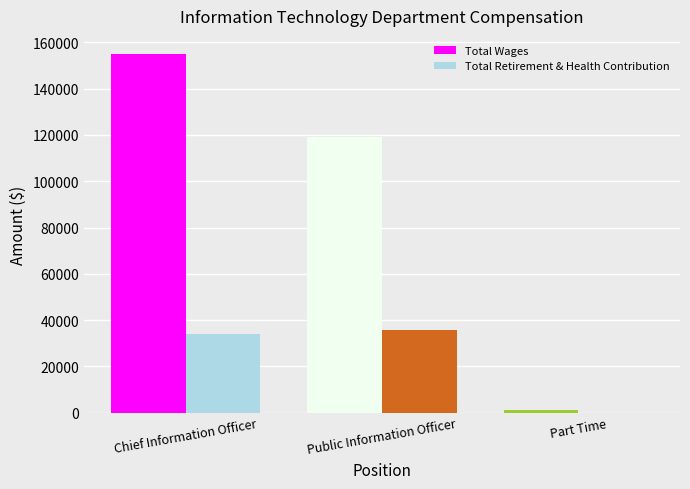

What is the sum of all Total Retirement & Health Contribution values?

69572